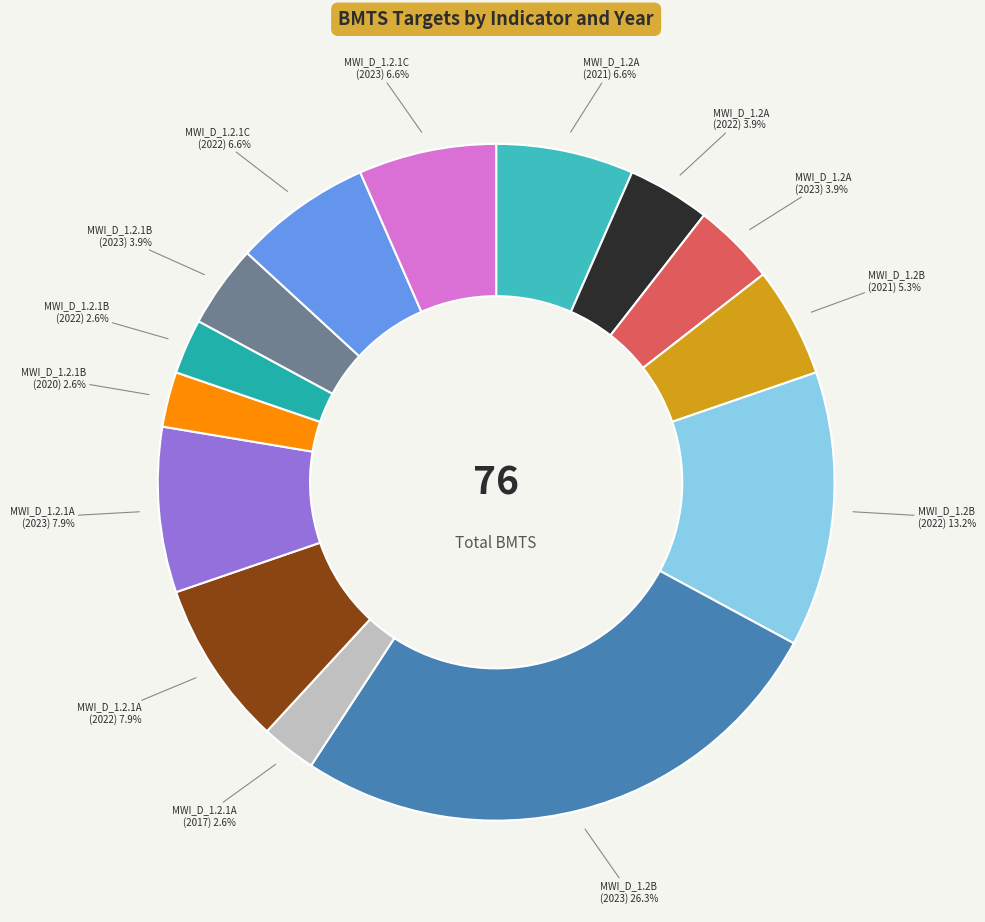

Is it true that MWI_D_1.2B (2022) is 13% of the pie?

True